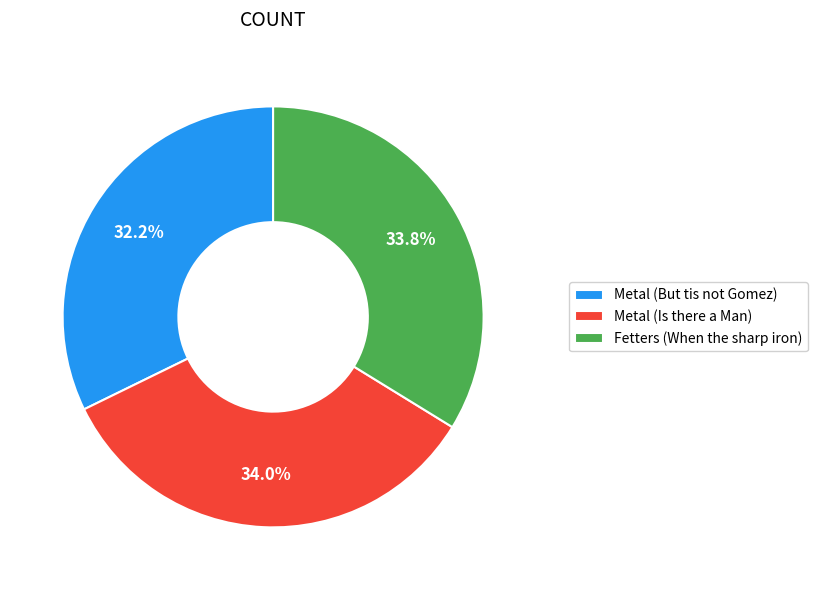

Count the number of slices in the pie.

3